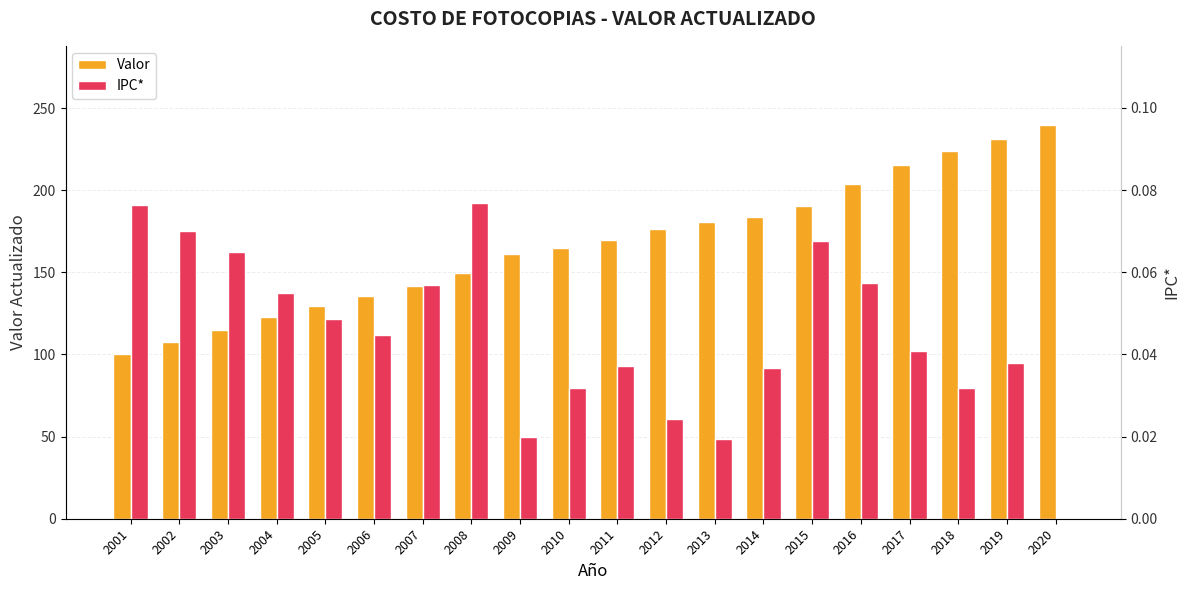

At which category is the sum across all series the highest?

2020